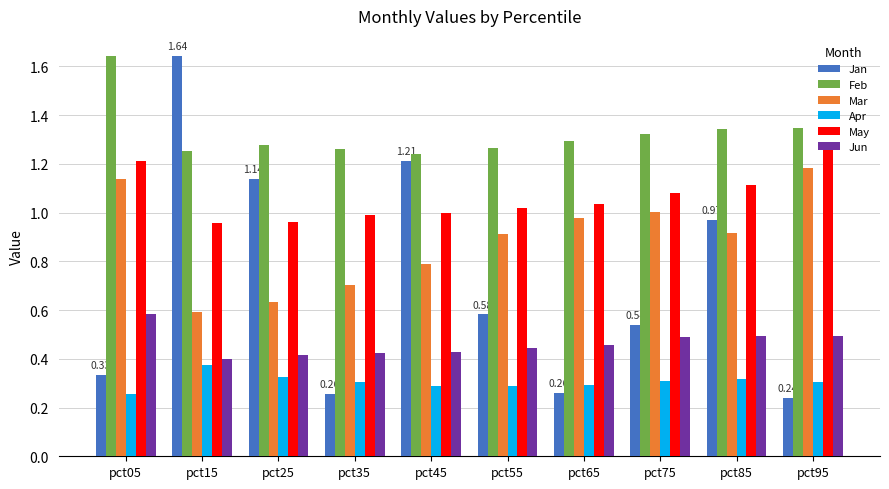

At pct05, list the series in order from largest to smallest.

Feb, May, Mar, Jun, Jan, Apr